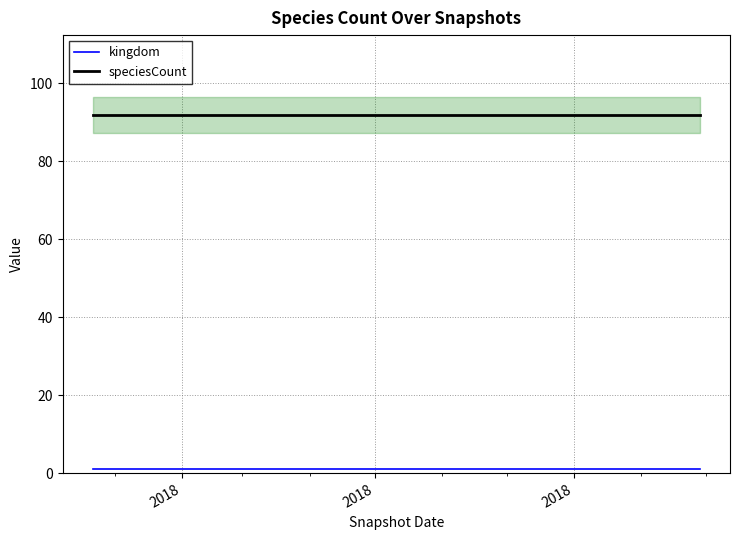

At which category does the chart reach its peak across all series?

2018